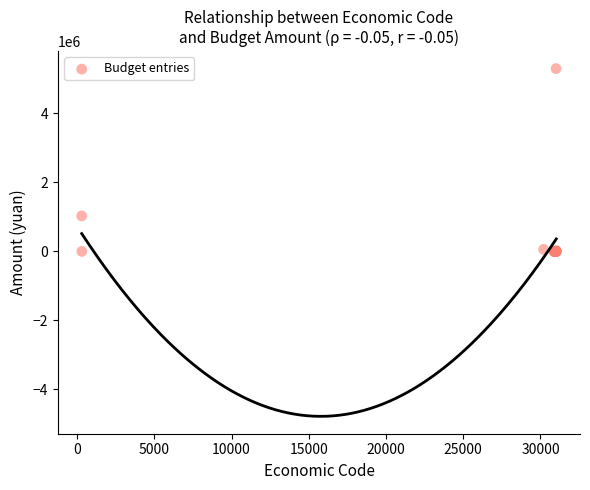

What Y value in the scatter plot is closest to 2650631?

1029510.0